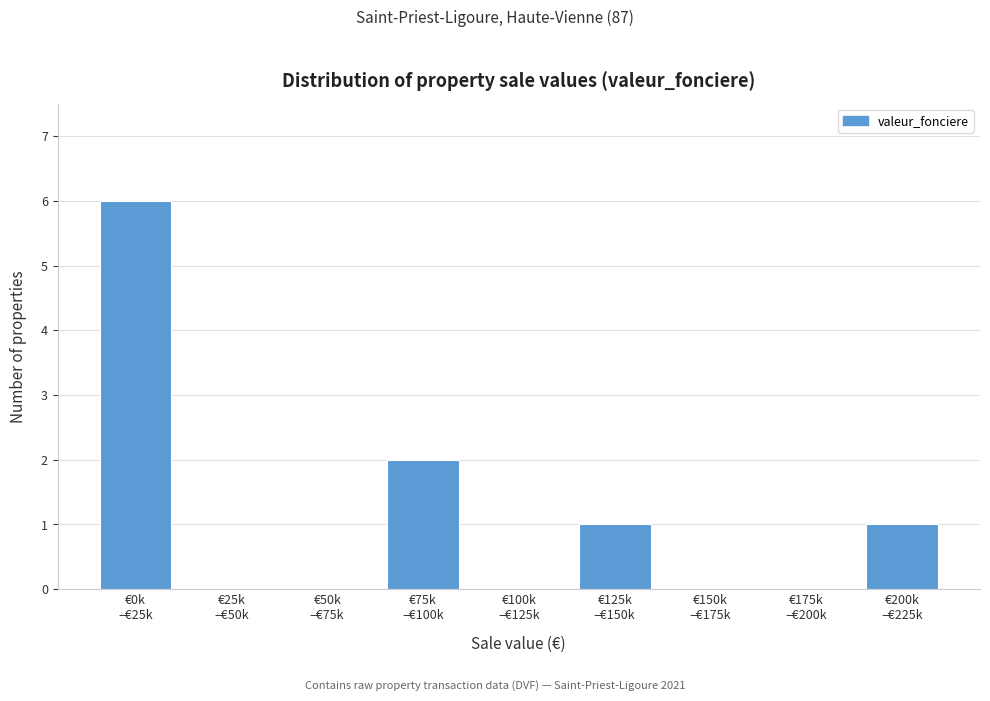

What is the sum of all values?

10